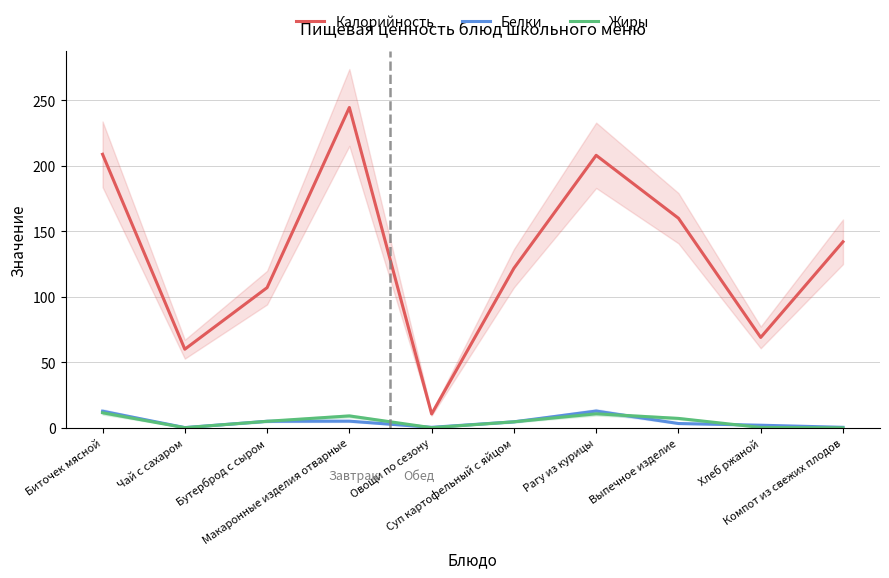

Does the chart have visible grid lines?

Yes